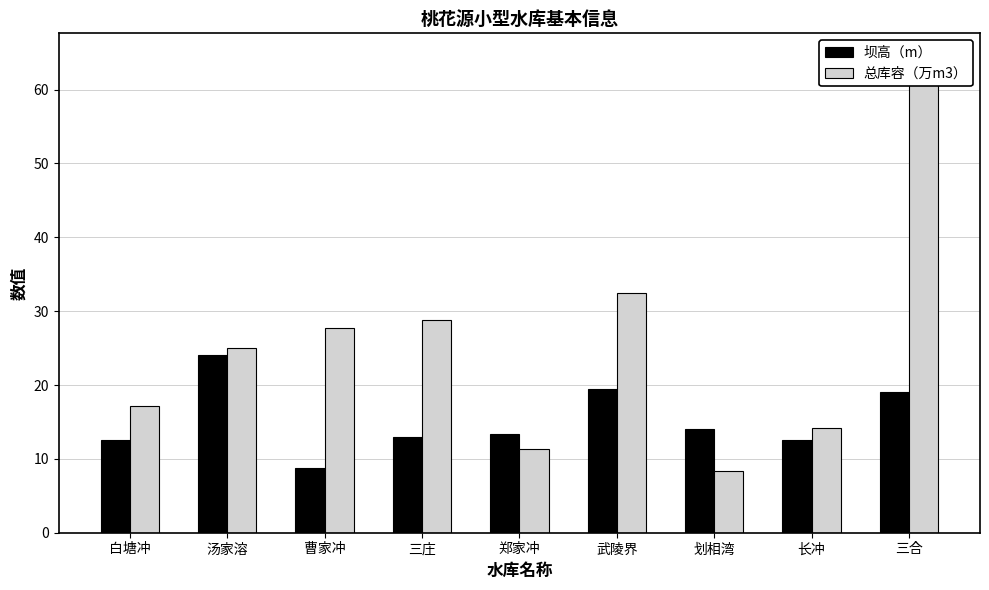

Rank the series at 曹家冲 from lowest to highest value.

坝高（m）, 总库容（万m3）